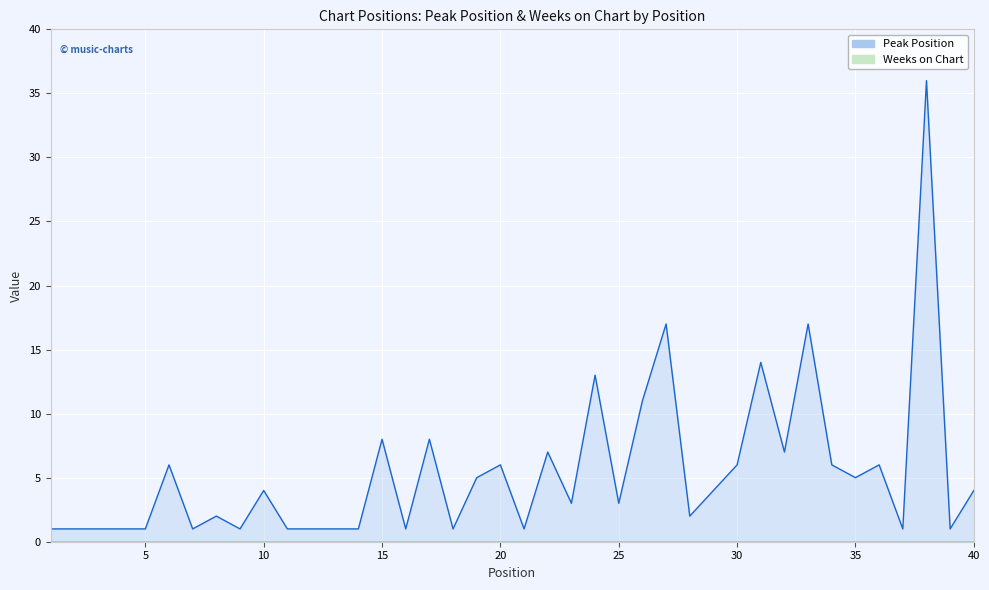

Rank the categories by value from lowest to highest.

1, 2, 3, 4, 5, 7, 9, 11, 12, 13, 14, 16, 18, 21, 37, 39, 8, 28, 23, 25, 10, 29, 40, 19, 35, 6, 20, 30, 34, 36, 22, 32, 15, 17, 26, 24, 31, 27, 33, 38